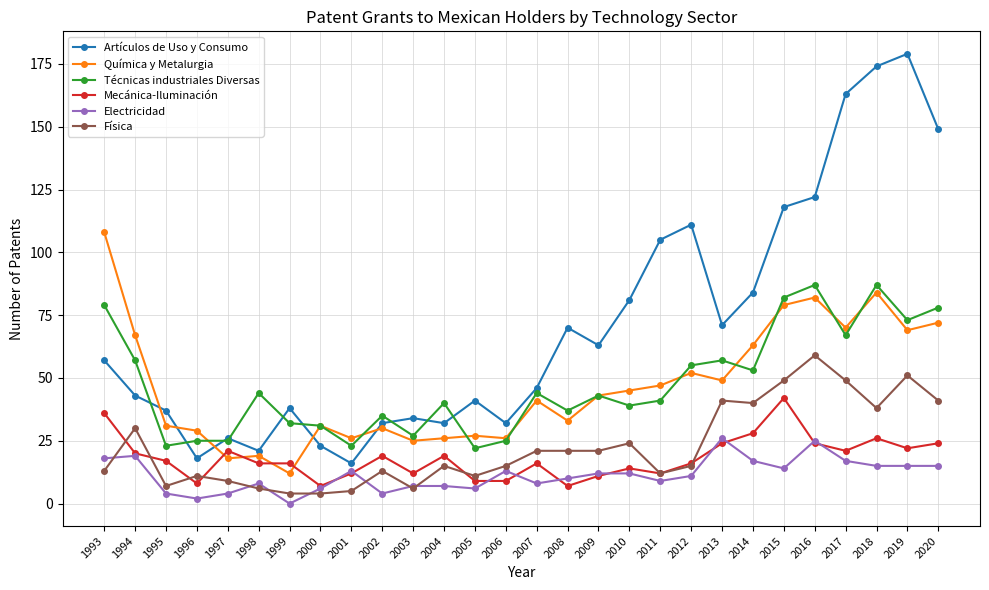

At which category is the sum across all series the highest?

2018